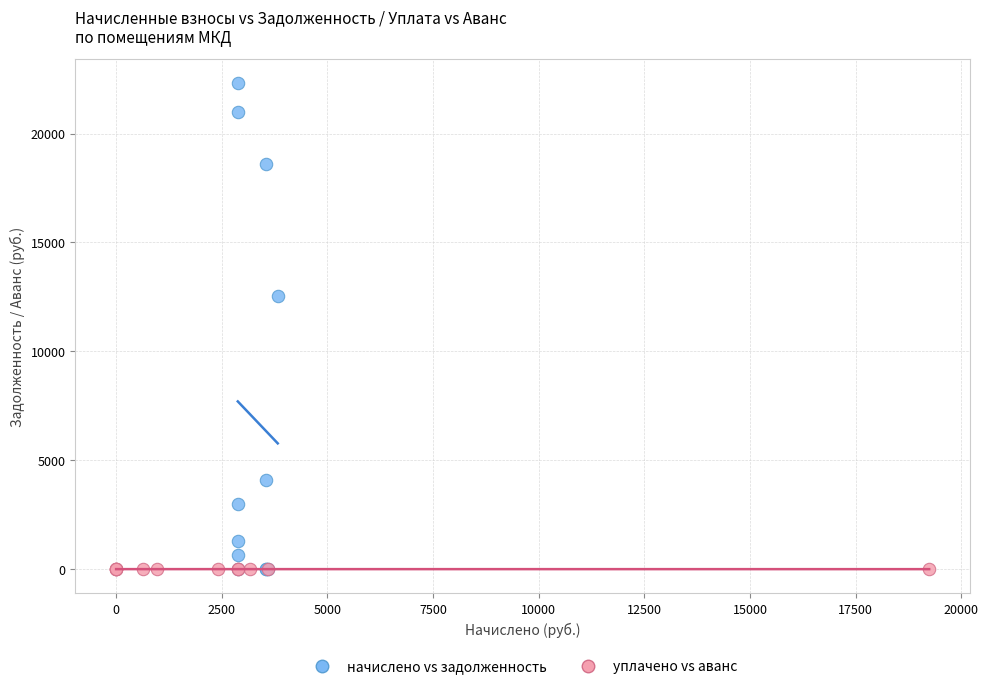

Which series has the largest Y range (max minus min)?

начислено vs задолженность